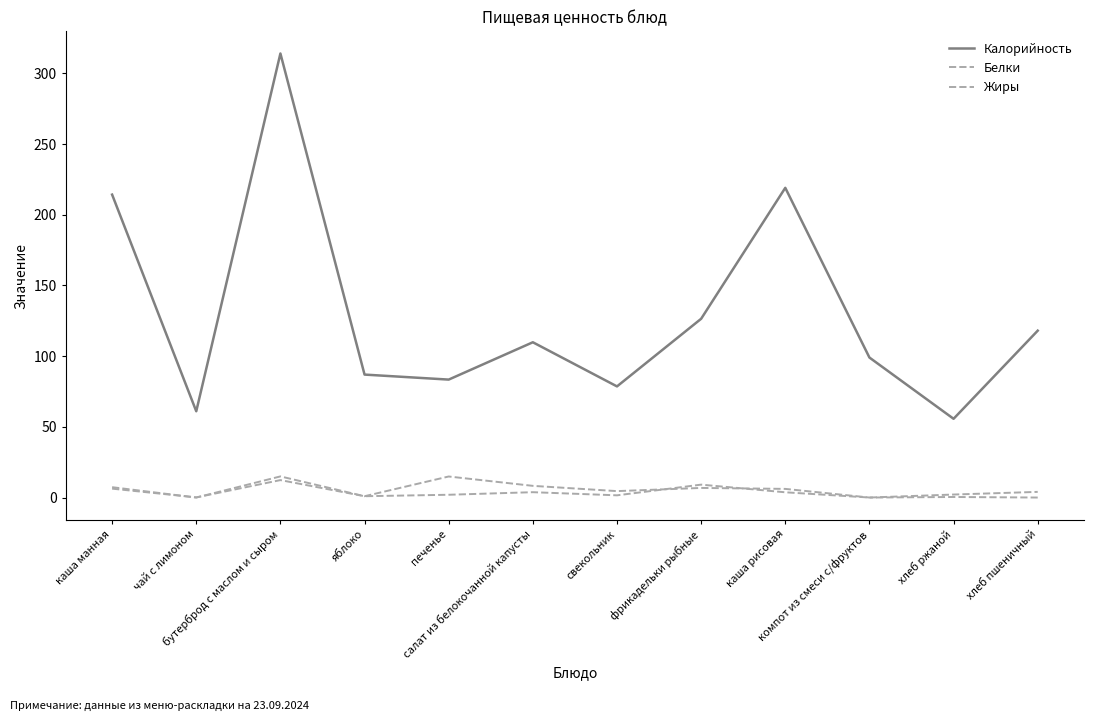

Rank the categories by Белки value from lowest to highest.

компот из смеси с/фруктов, чай с лимоном, яблоко, свекольник, печенье, хлеб ржаной, каша рисовая, салат из белокочанной капусты, хлеб пшеничный, каша манная, фрикадельки рыбные, бутерброд с маслом и сыром